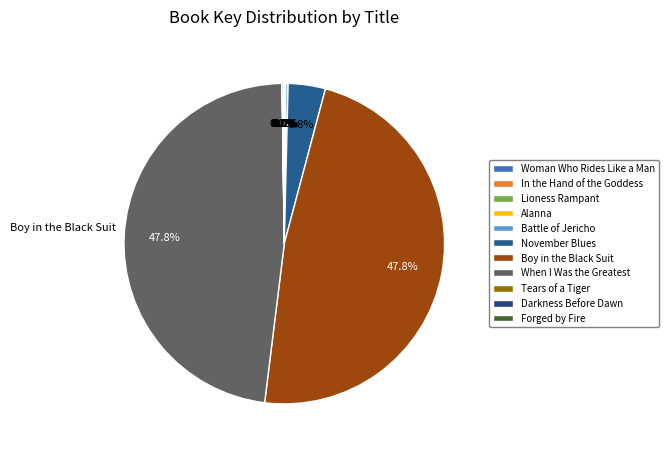

Count the number of slices in the pie.

11